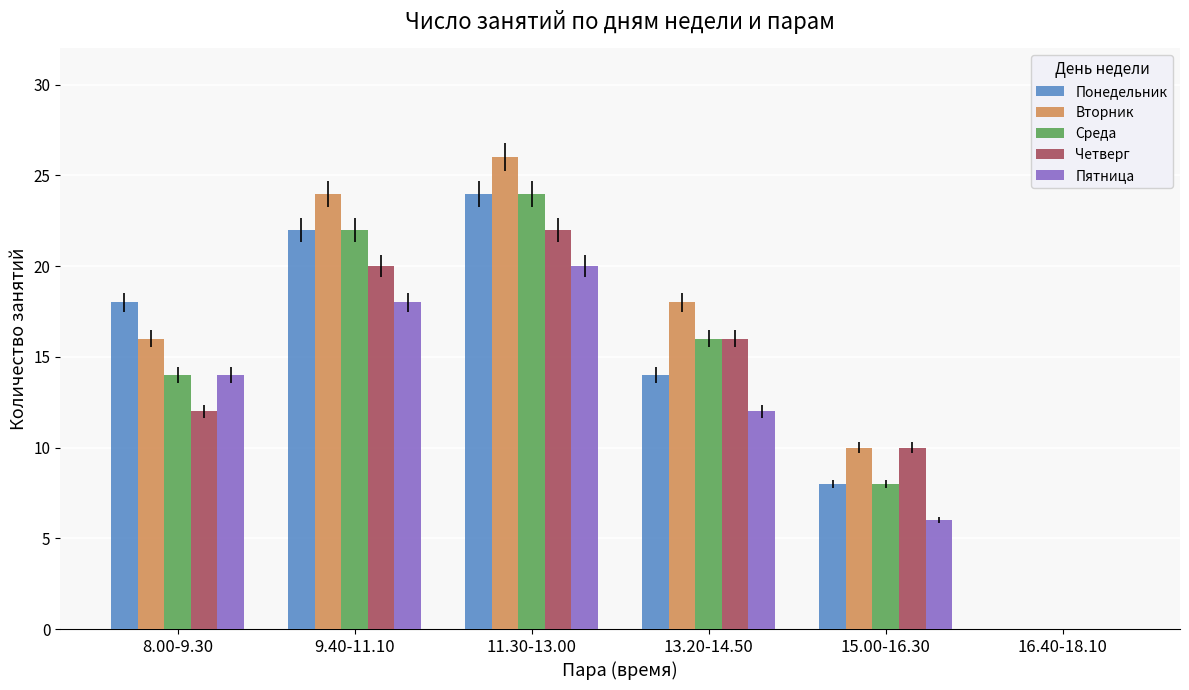

At which label is Понедельник closest to 12?

13.20-14.50